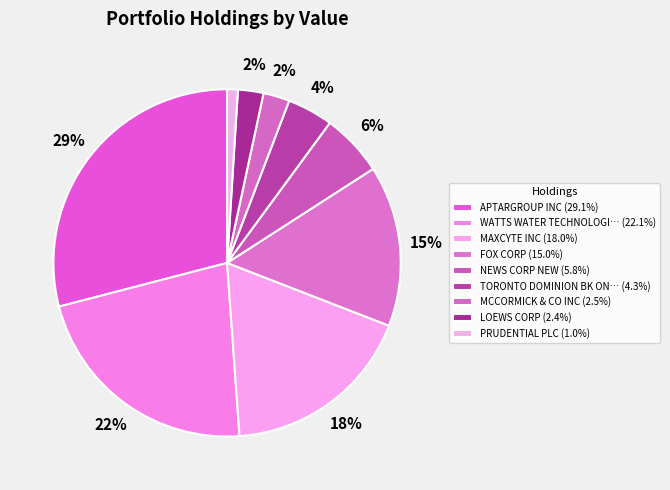

How many slices are in this pie chart?

9